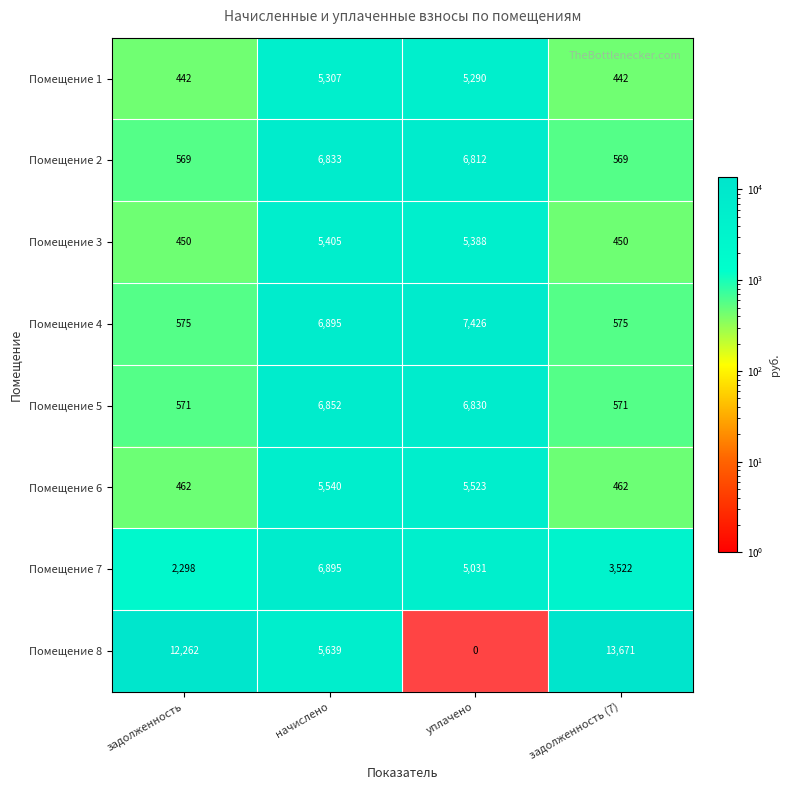

What is the sum of the Помещение 3 values at уплачено and задолженность (7)?

5838